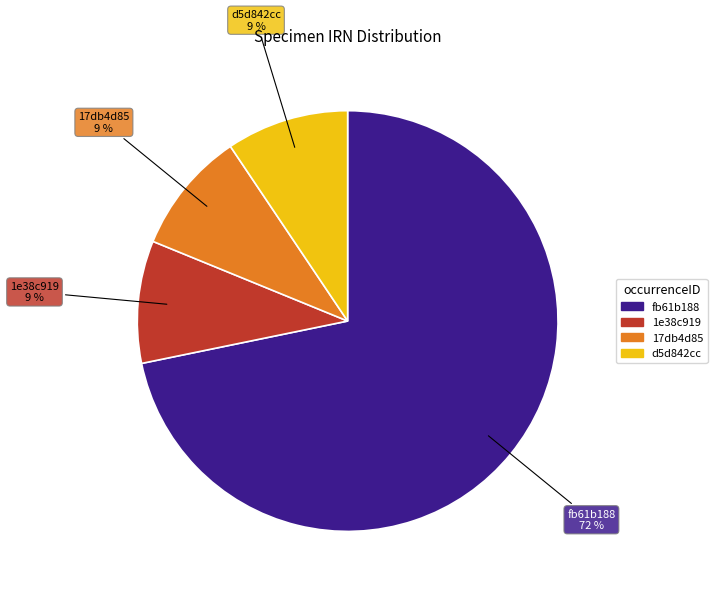

Count the number of slices in the pie.

4